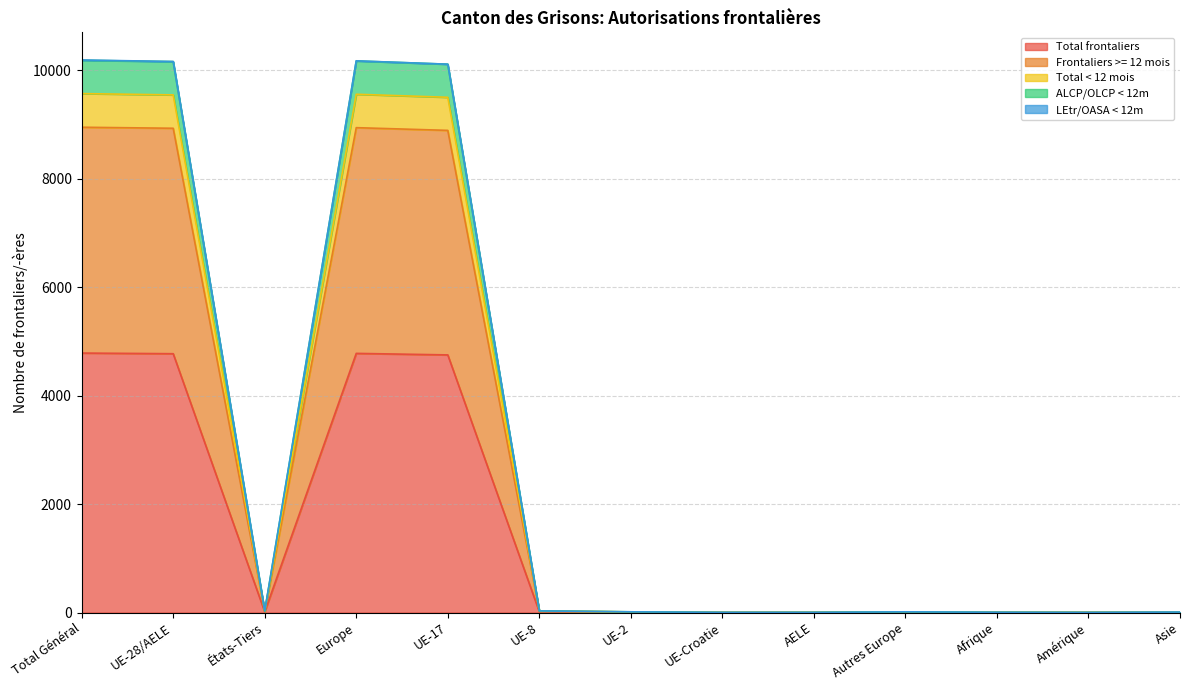

Does the chart have visible grid lines?

Yes